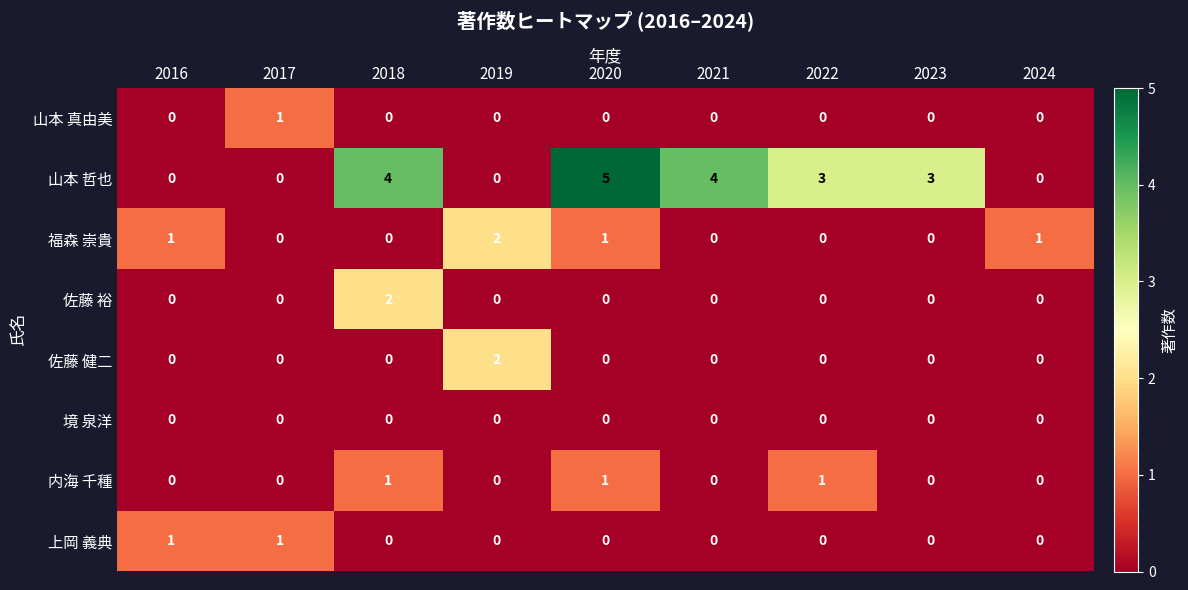

Between 2019 and 2021, which series saw the biggest shift?

山本 哲也